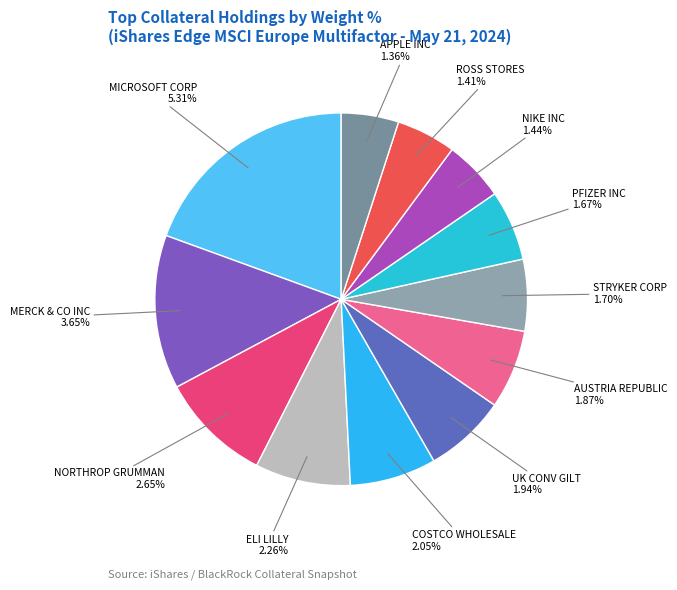

What is the largest slice in the pie chart?

Equity (MSFT)